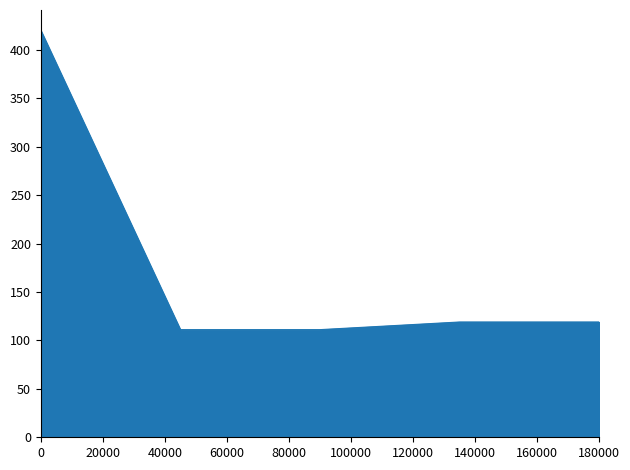

True or false: the data has more than 2 interior local peaks.

False